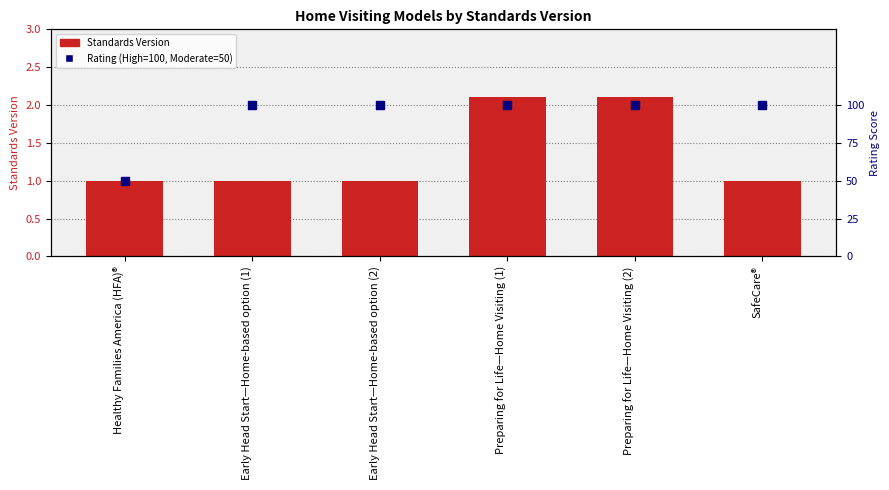

What are all the series names shown in the legend?

Standards Version, Rating (High=100, Moderate=50)